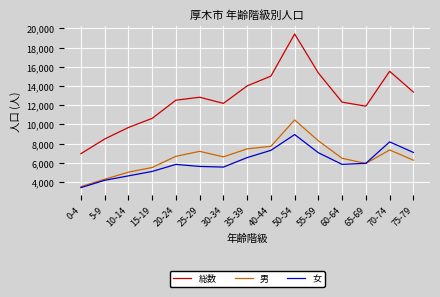

Where is 総数 nearest to the value 13190?

75-79